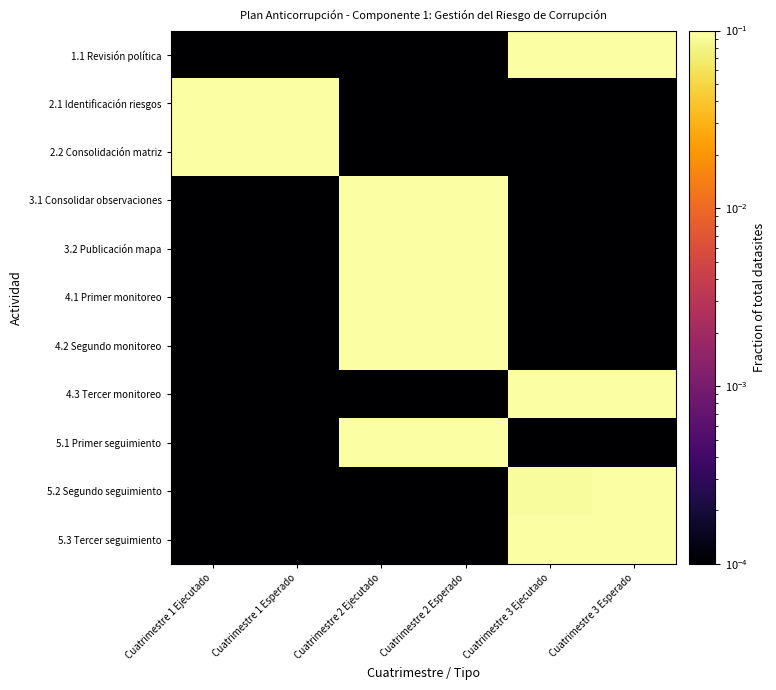

What is the greatest value displayed?

1.0